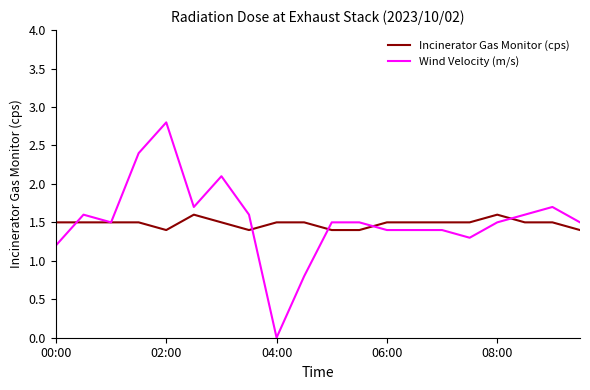

Rank the series by their maximum value, from highest to lowest.

Wind Velocity (m/s), Incinerator Gas Monitor (cps)